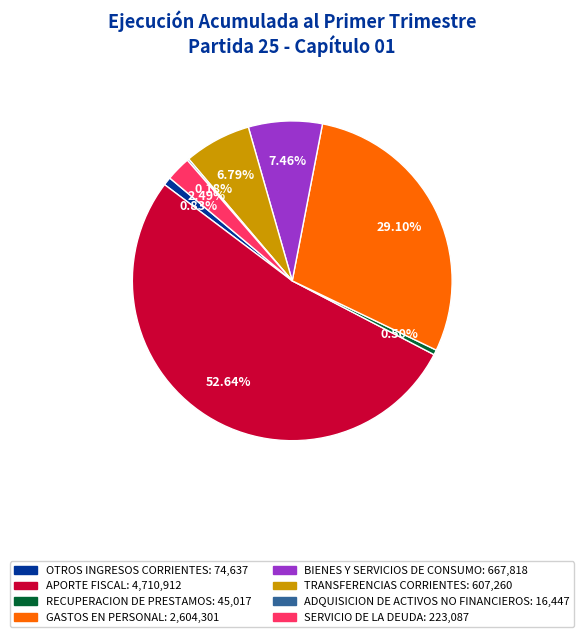

Is there a majority slice in this chart?

Yes